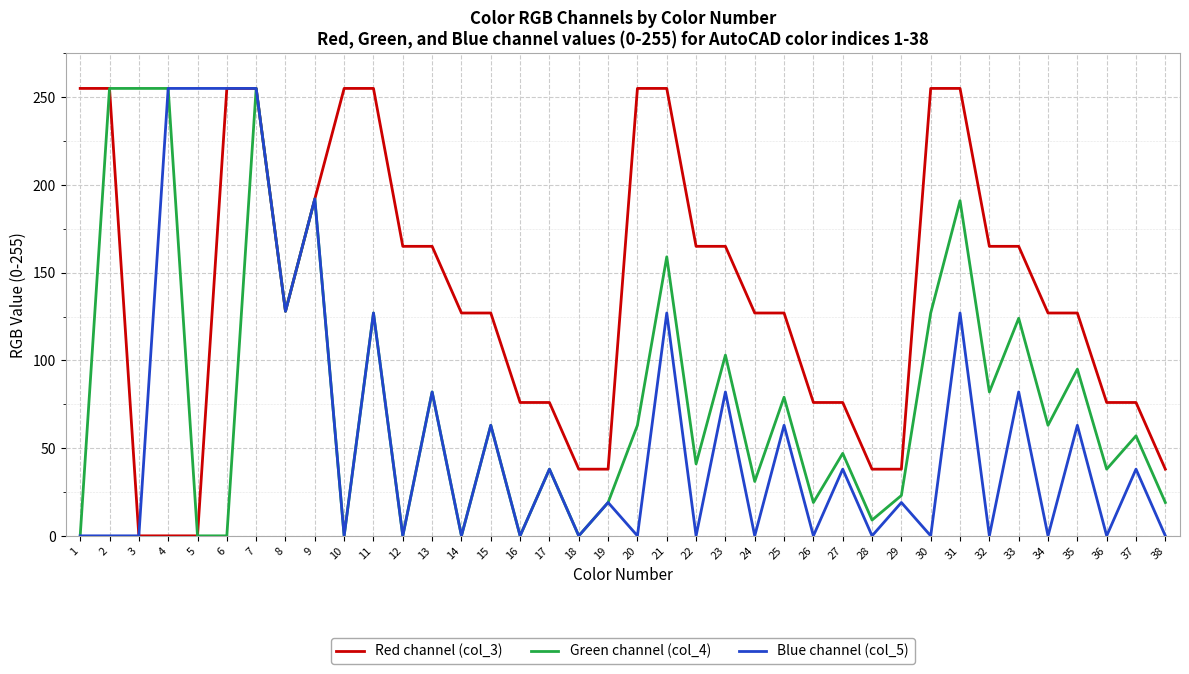

Rank the series by their average value, from lowest to highest.

Blue channel (col_5), Green channel (col_4), Red channel (col_3)